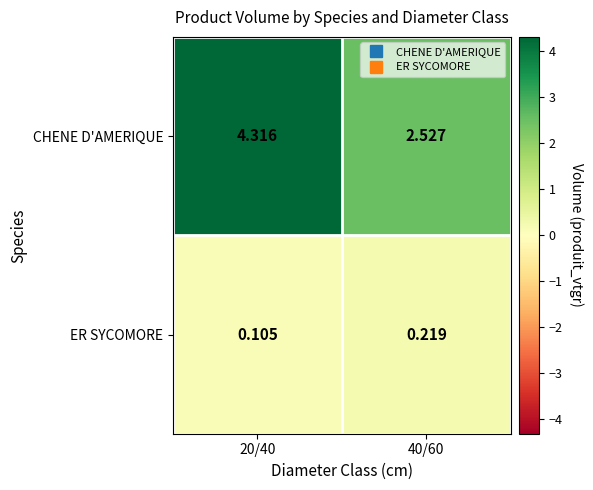

Which series has the widest spread of values?

CHENE D'AMERIQUE